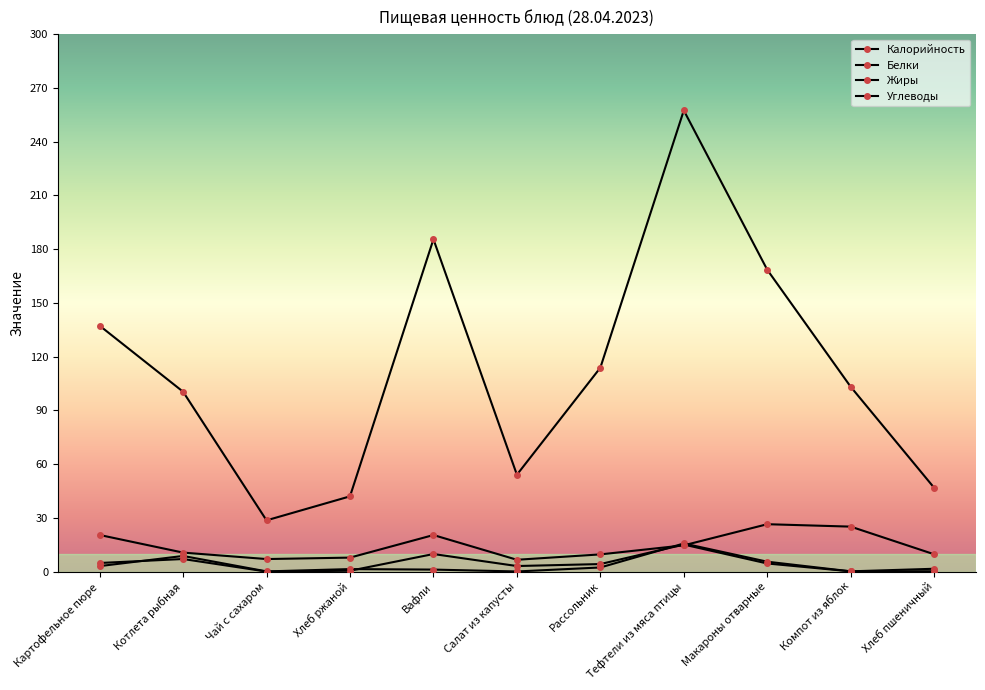

What is the label of the 8th point from the right?

Хлеб ржаной